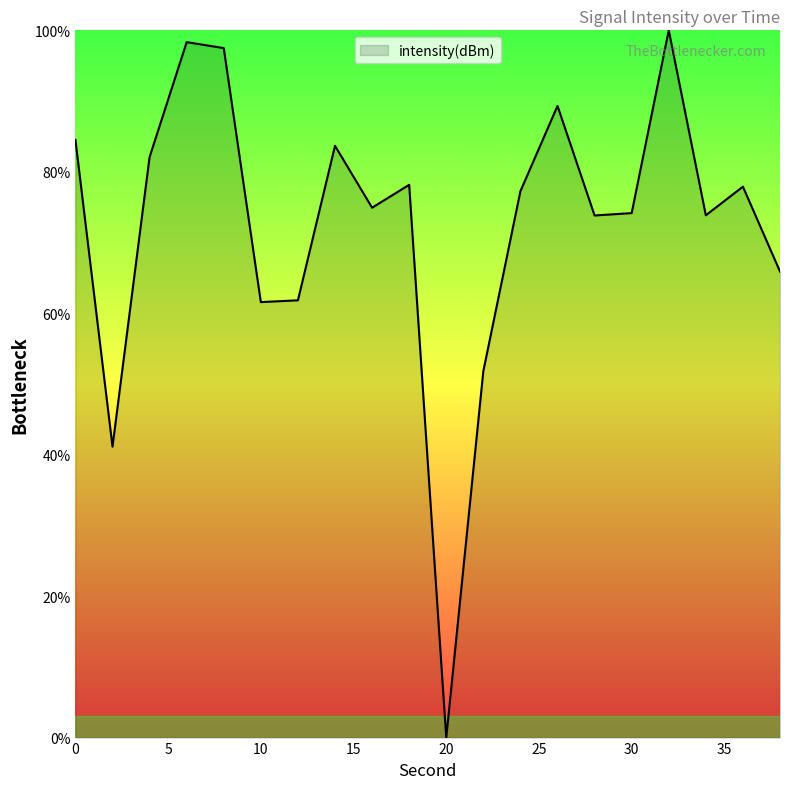

What is the maximum value shown in the chart?

100.0